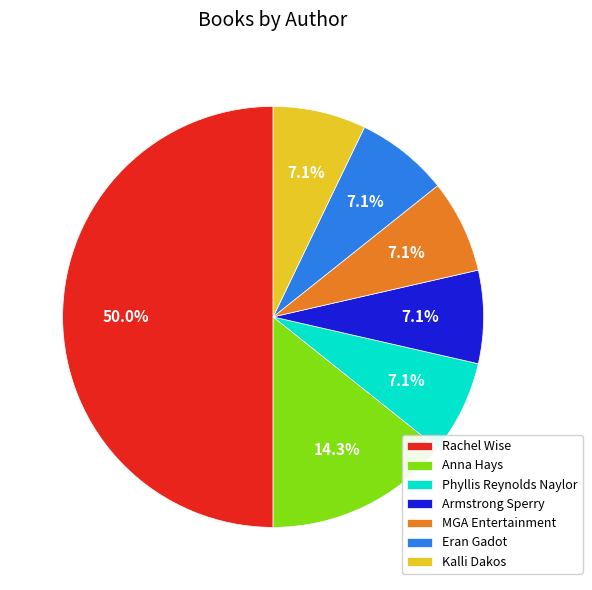

How many segments does this pie chart have?

7